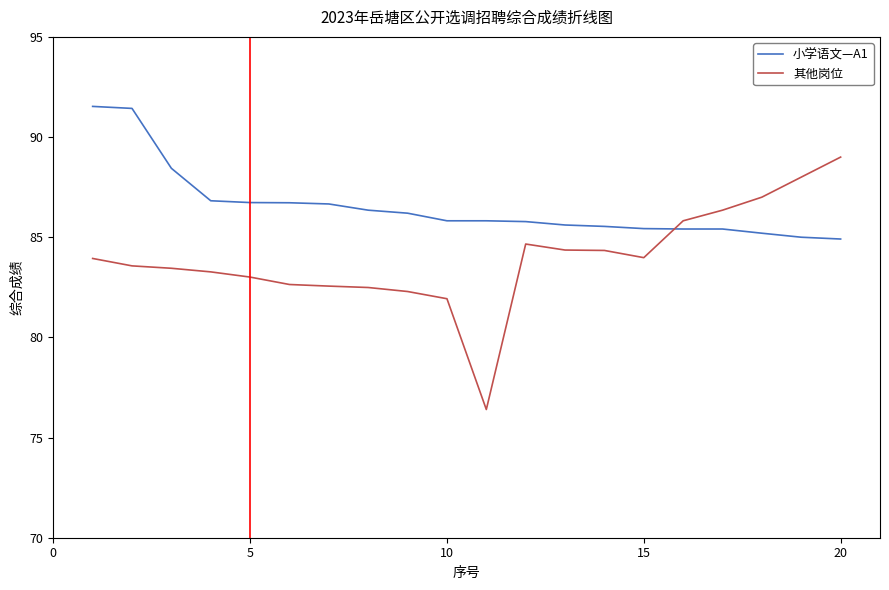

Which series has the largest range (max minus min)?

其他岗位